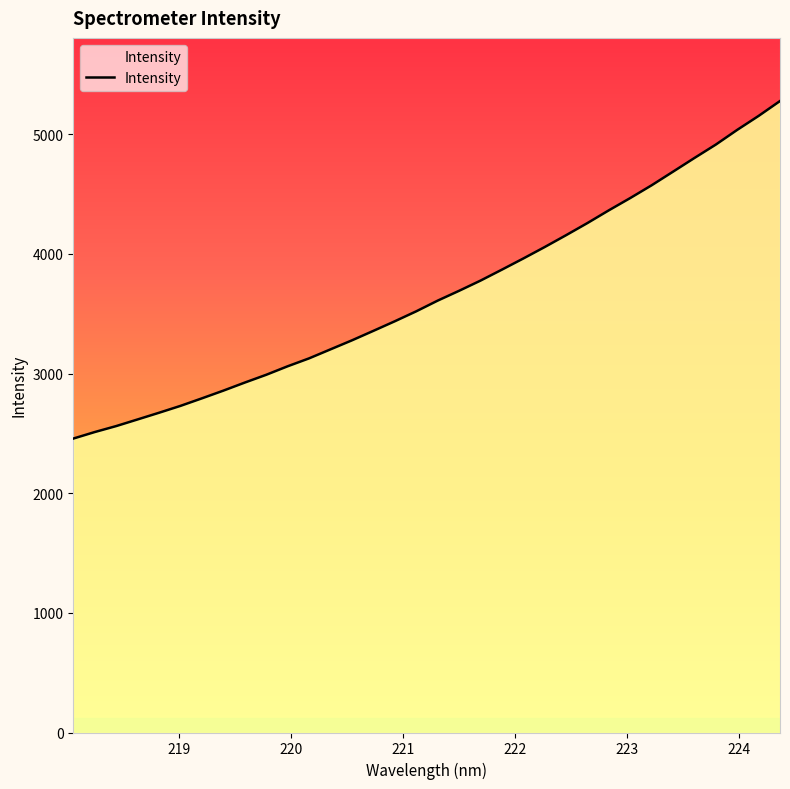

Reading left to right, list all the values displayed in this chart.

2457.0	2511.5	2561.3	2616.9	2672.8	2730.3	2793.2	2857.7	2925.1	2990.1	3061.3	3127.4	3202.8	3278.0	3357.2	3437.4	3520.5	3609.7	3691.9	3777.0	3868.7	3961.9	4057.8	4156.9	4258.6	4365.0	4467.6	4574.3	4688.1	4802.4	4914.6	5037.5	5154.1	5278.5